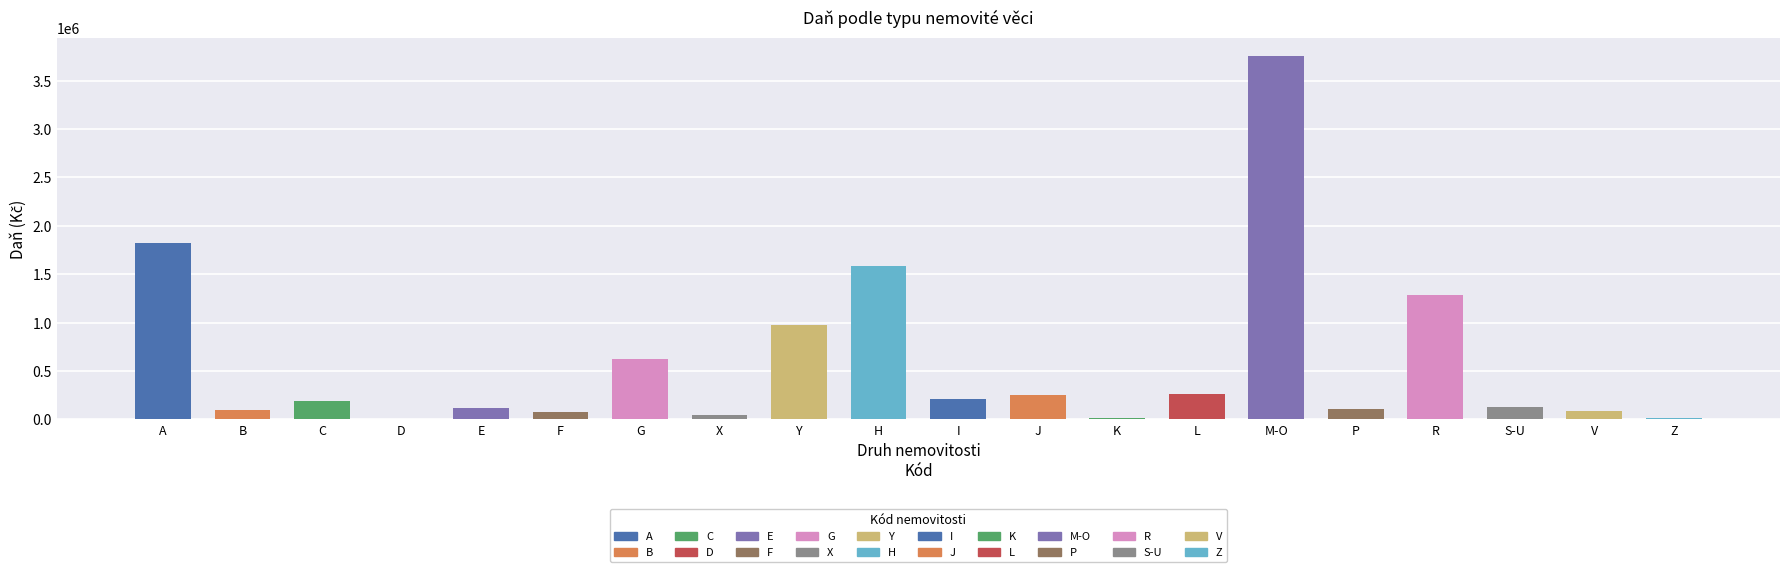

What is the difference between the maximum and minimum values?

3755896.2